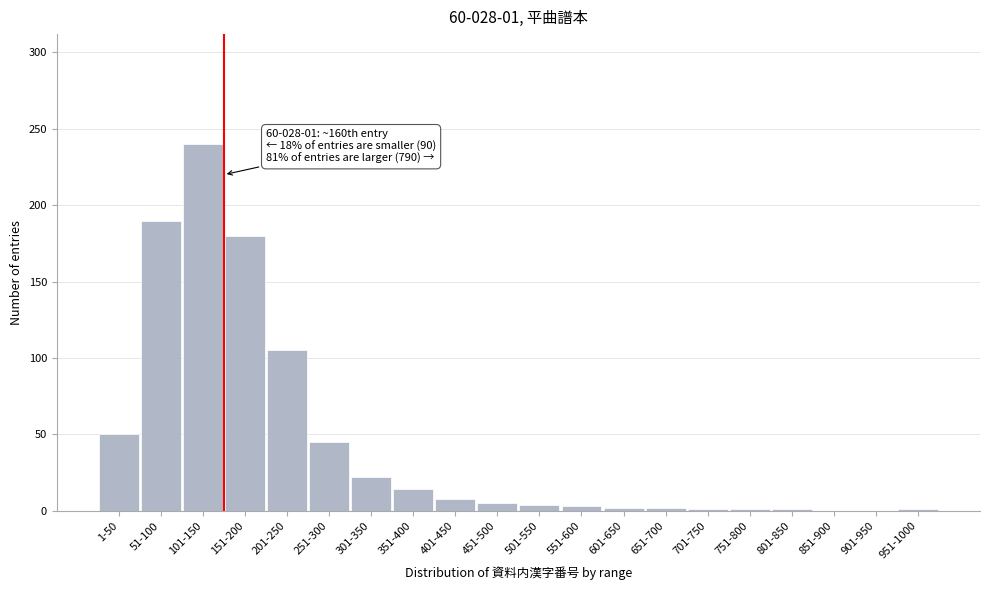

The chart shows a value of 50 at 1-50. True or false?

True